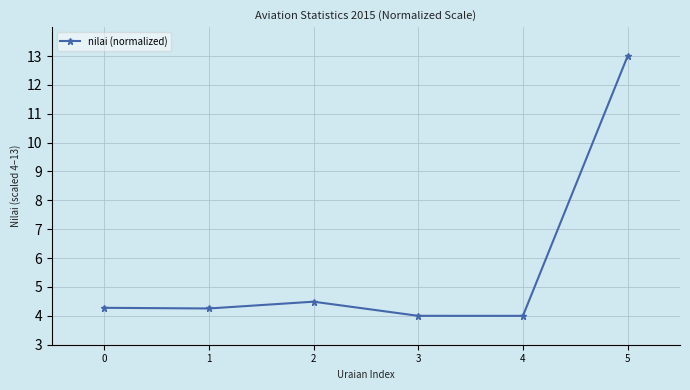

The chart shows a value of 4.3 at 0. True or false?

True